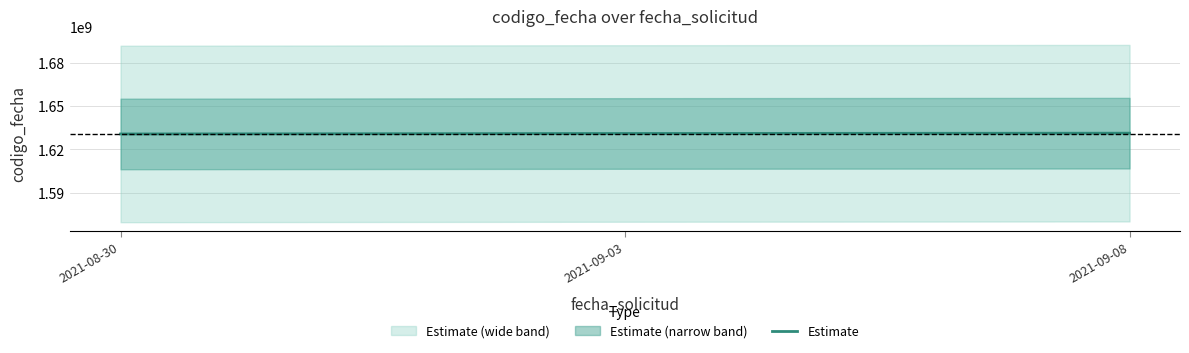

Reading right to left, what are all the values shown in this chart?

2021-09-08=1631133503	2021-09-03=1630925349	2021-08-30=1630592774